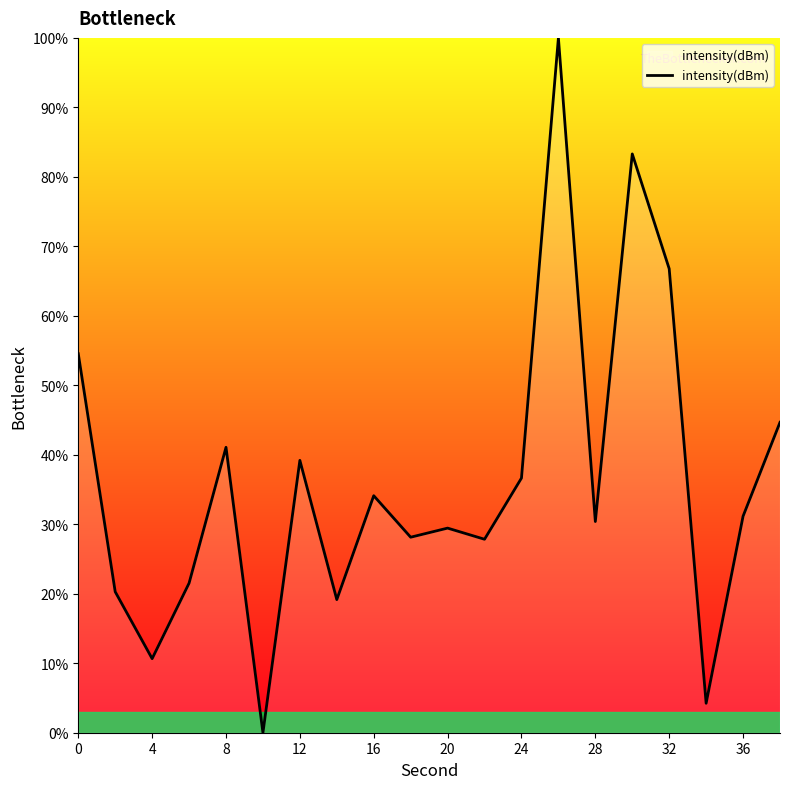

What is the maximum value shown in the chart?

100.0